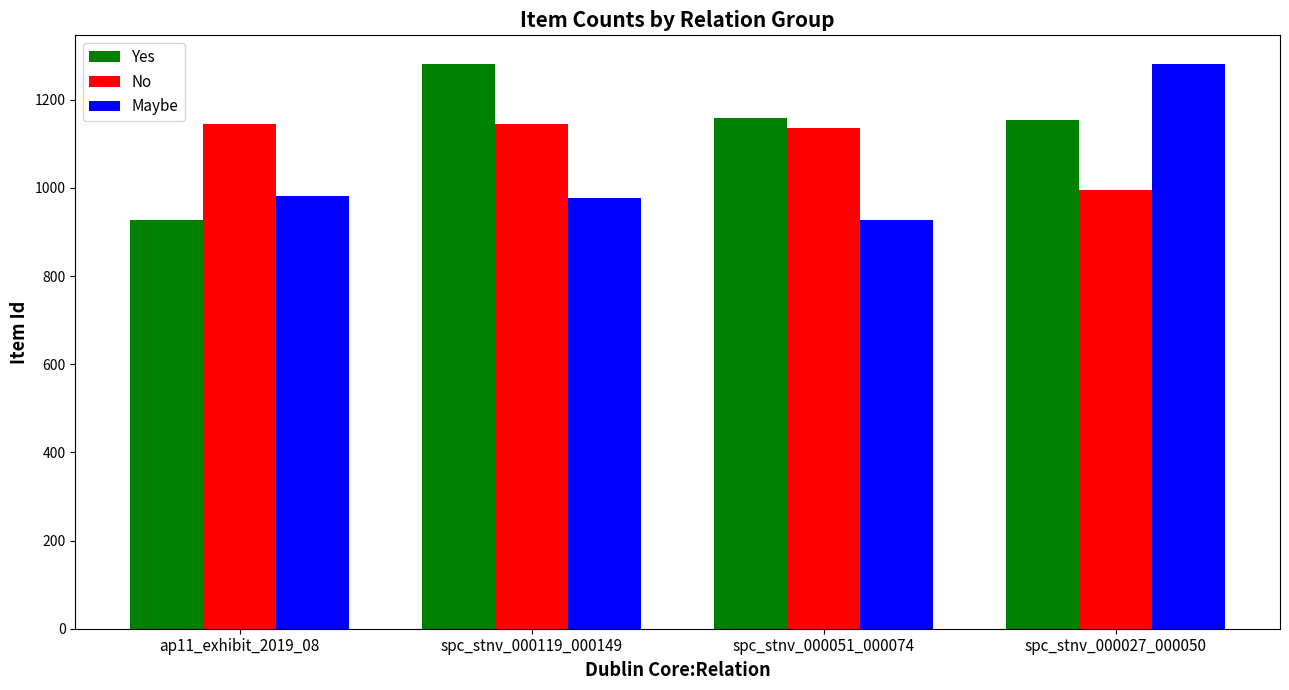

What is the sum of the Yes values at ap11_exhibit_2019_08 and spc_stnv_000119_000149?

2209